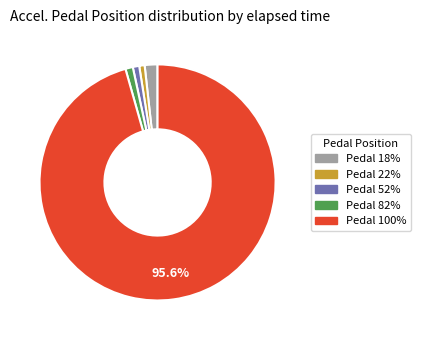

Does Pedal 82% represent more than half of the total?

No